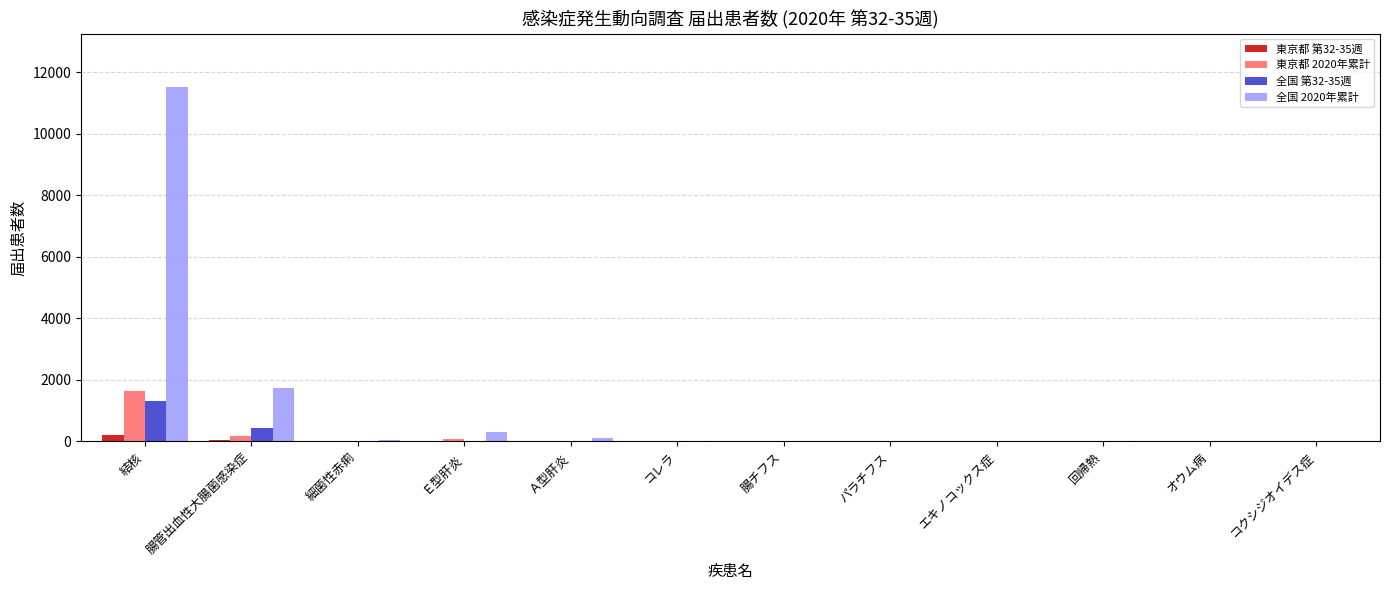

What is the sum of all 東京都 2020年累計 values?

1905